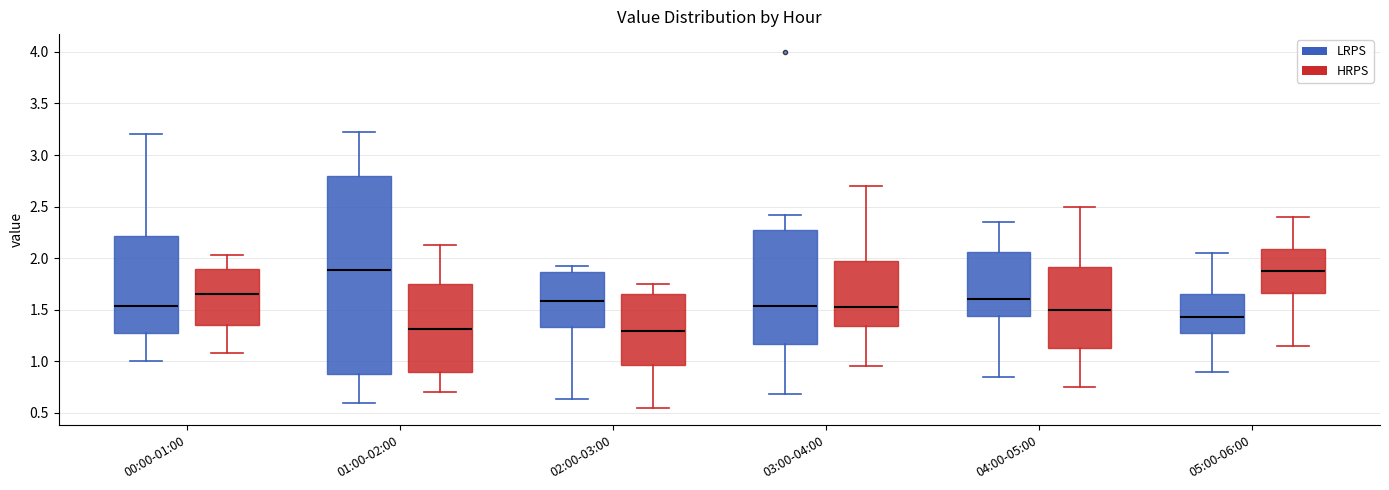

Where does the upper whisker of the box for 02:00-03:00 (LRPS) end on the y-axis? The values are not printed on the chart, so give them approximately, as read against the axis.

1.90